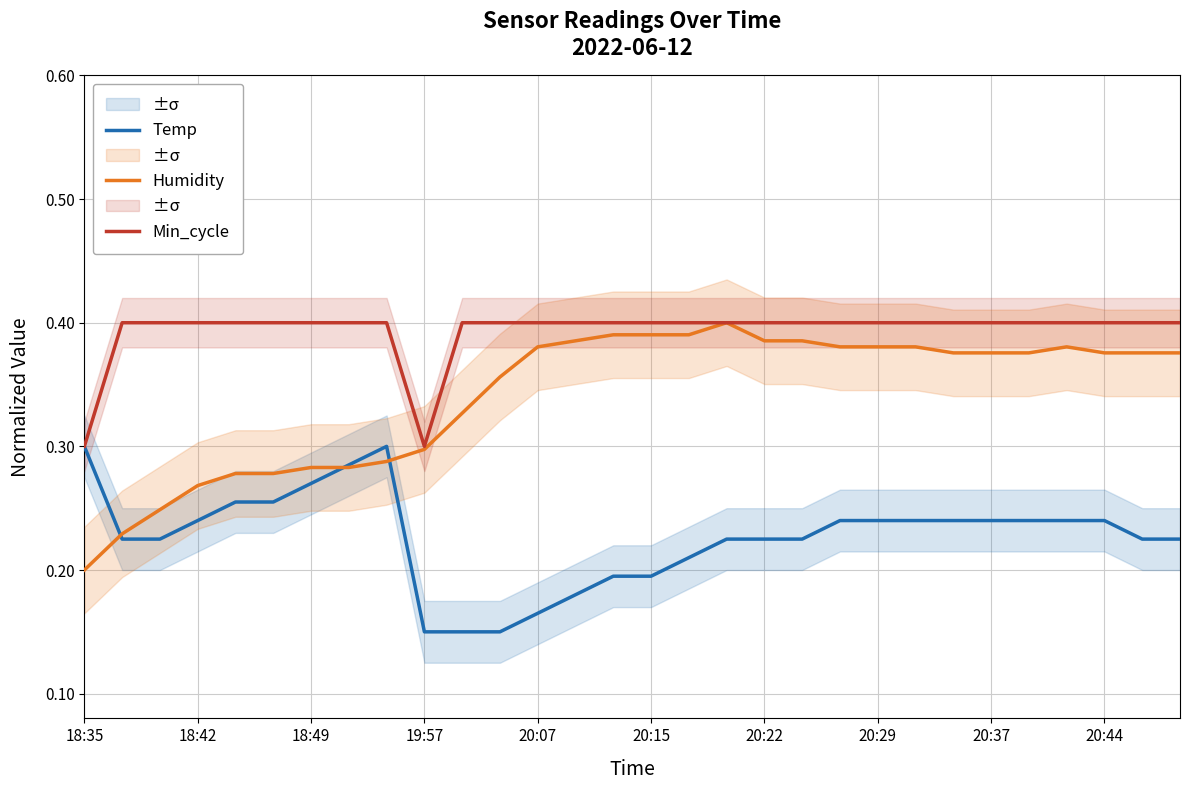

How many distinct data groups are displayed?

3